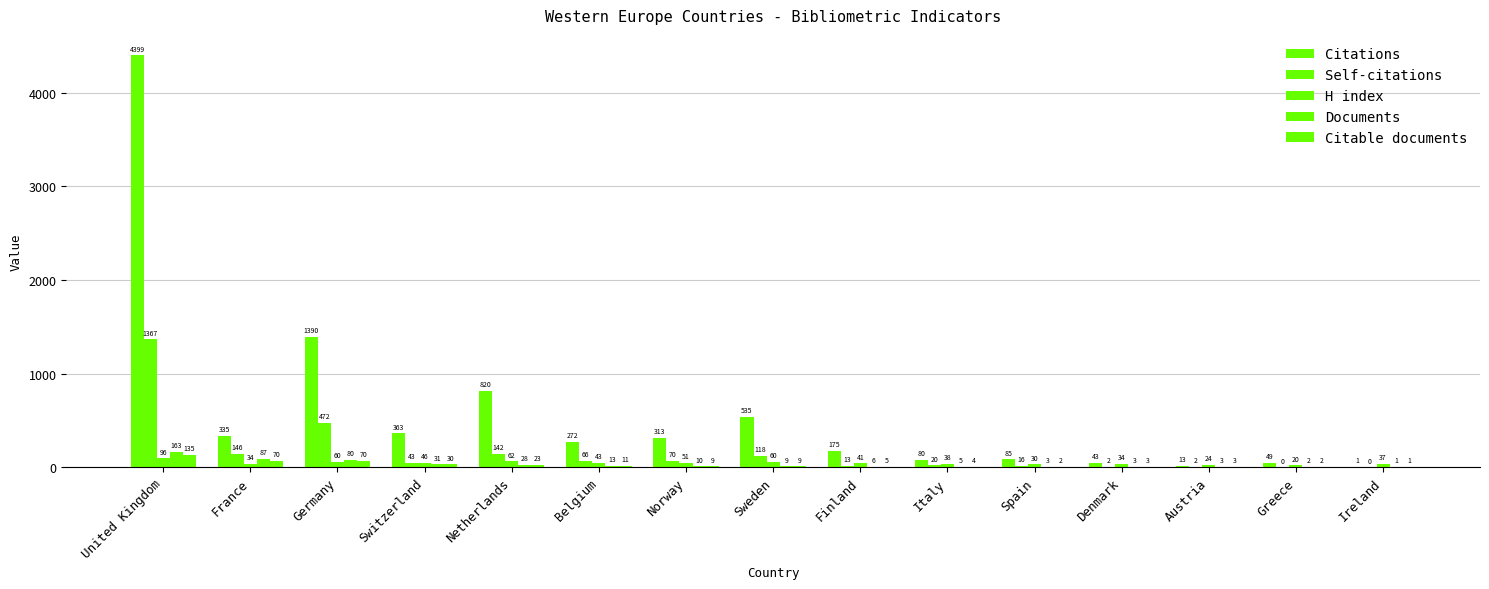

How many series are shown in this chart?

5